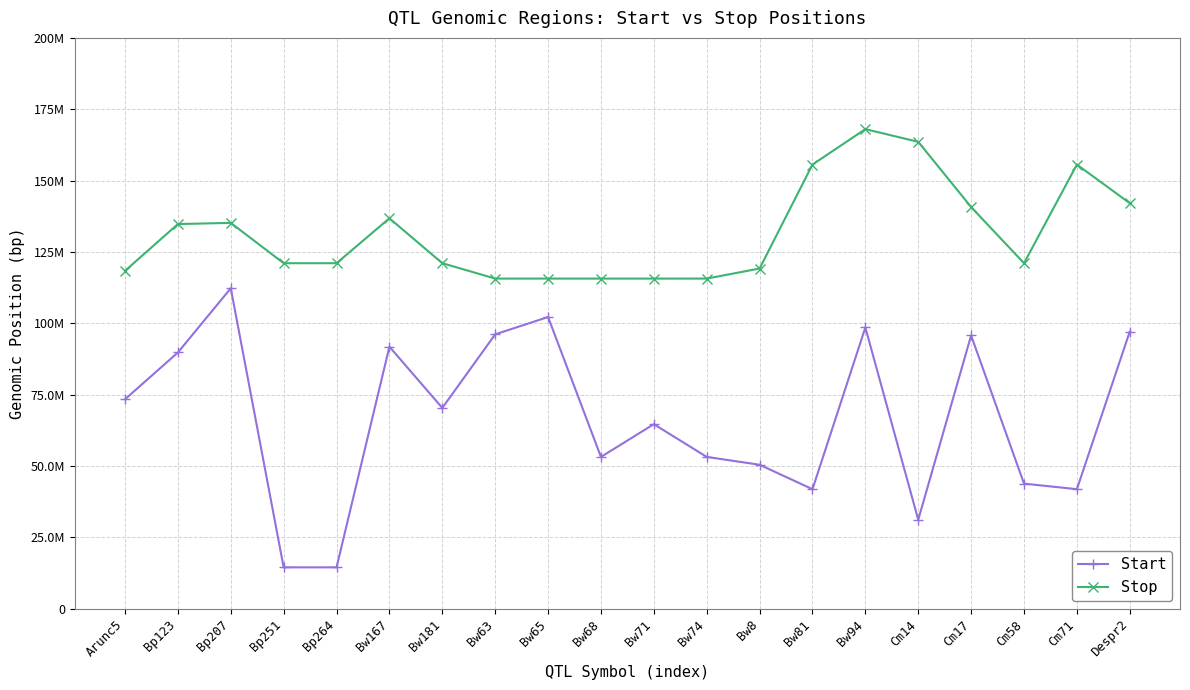

True or false: Start and Stop intersect in this chart.

False